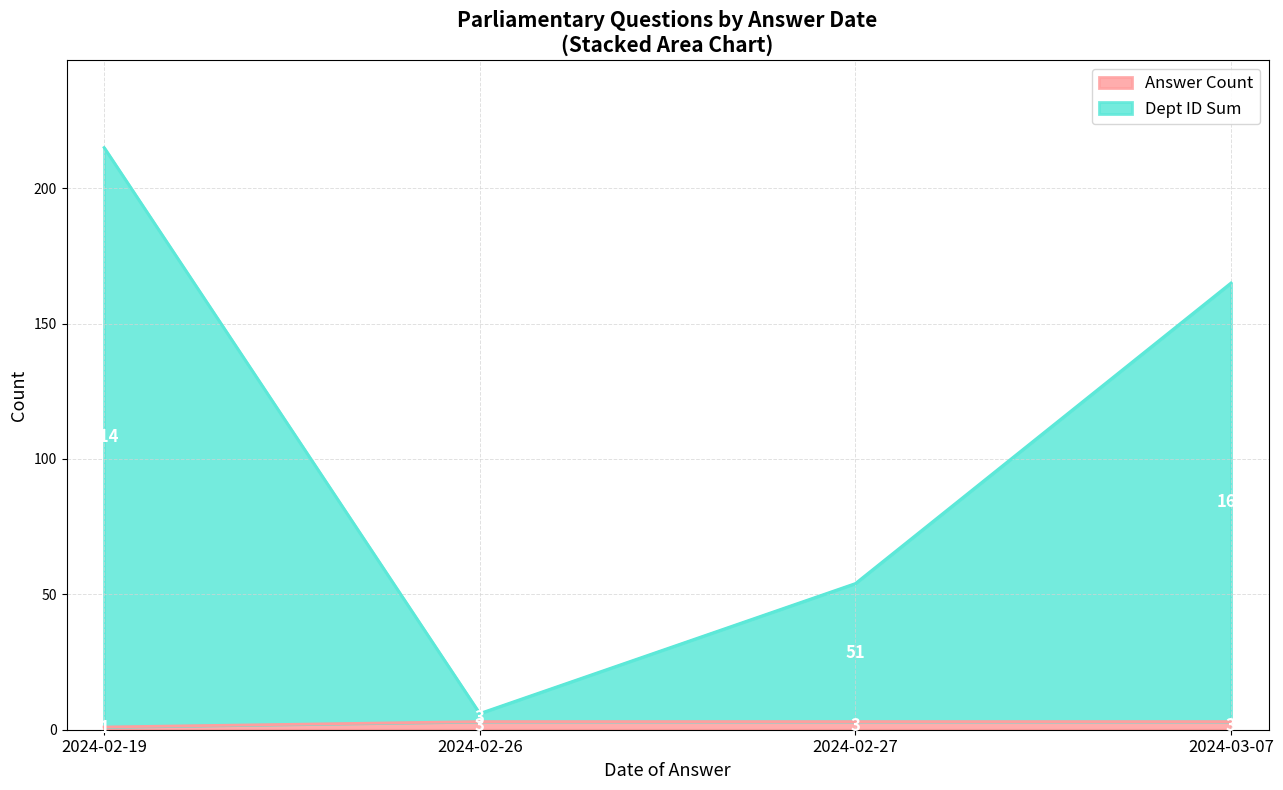

What is the sum of all Dept IDs per Date values?

430